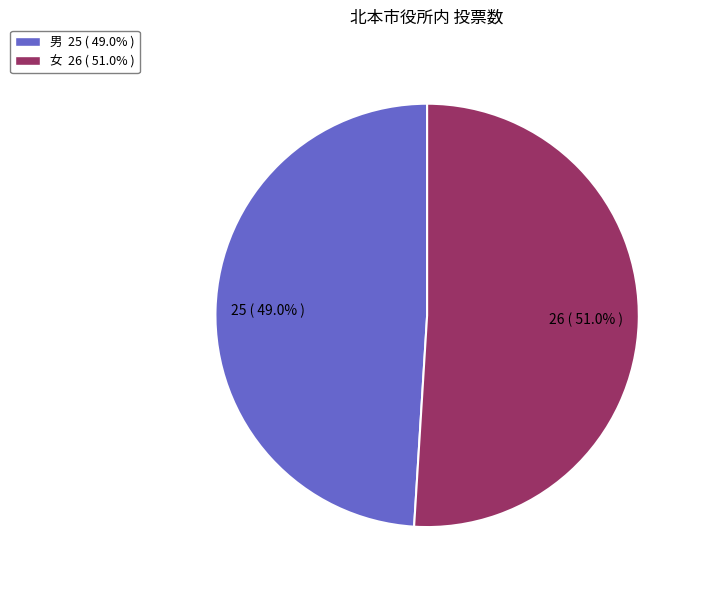

What portion of the pie excludes 男?

51.0%